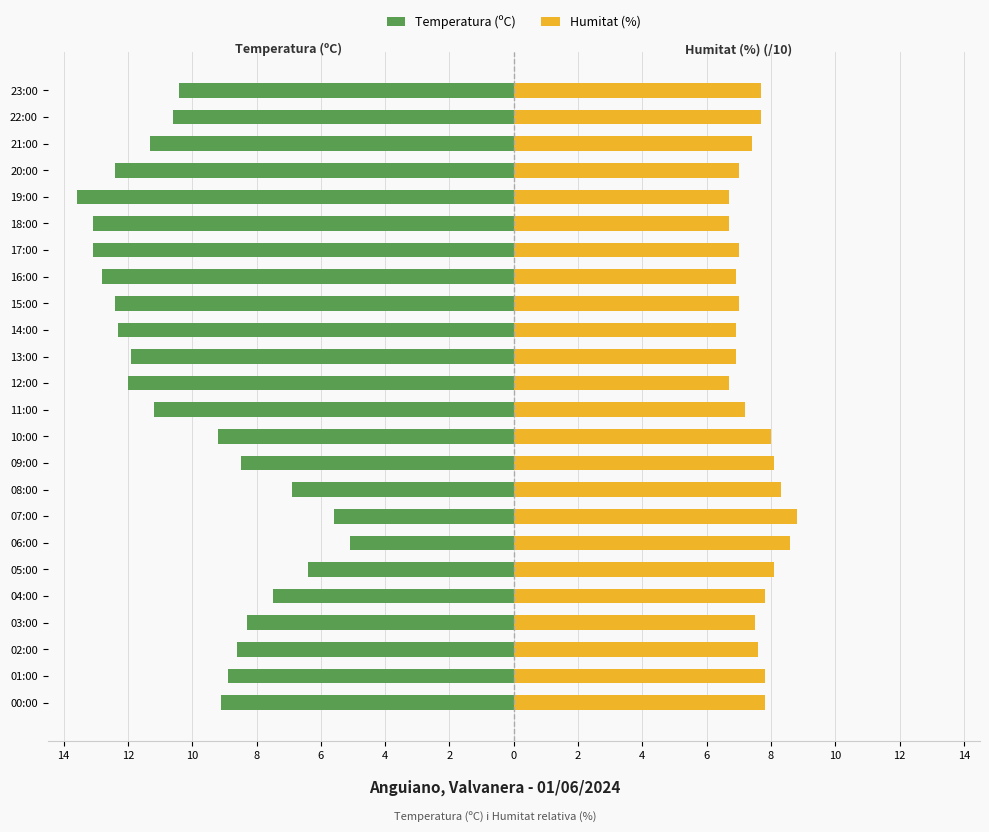

Rank the series at 01:00 from lowest to highest value.

Temperatura (ºC), Humitat (%)